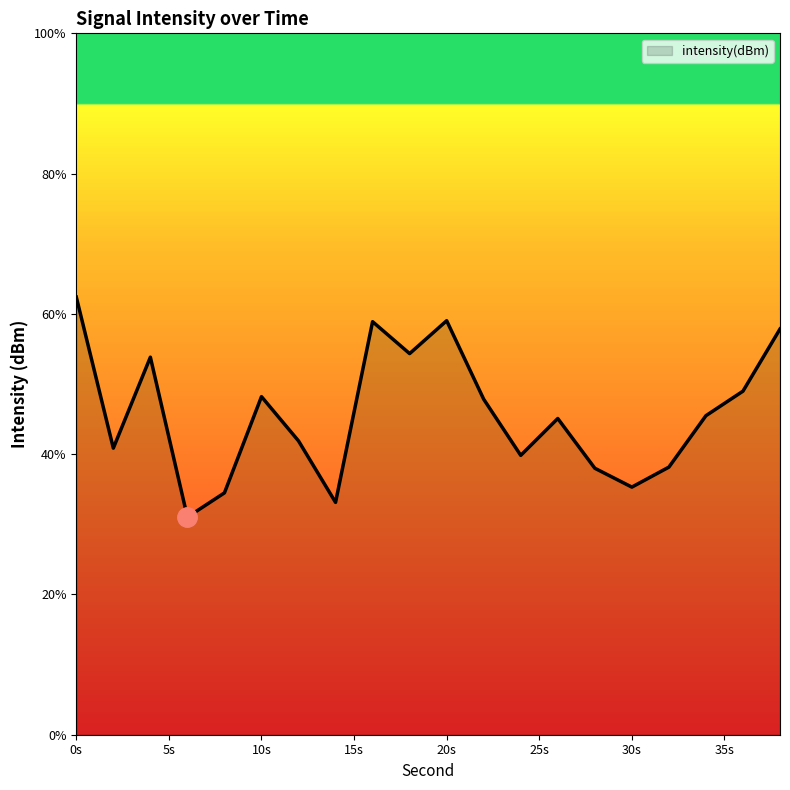

What is the ratio of the value at 14 to the value at 18?

0.6